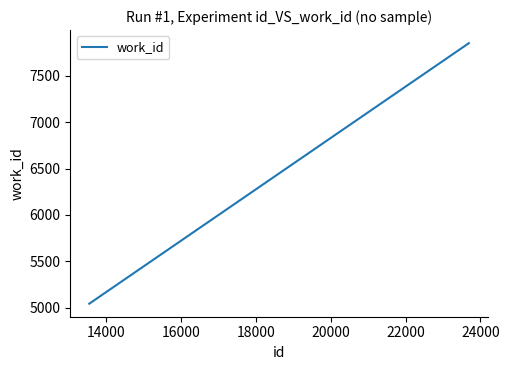

How many lines are shown in the chart?

1